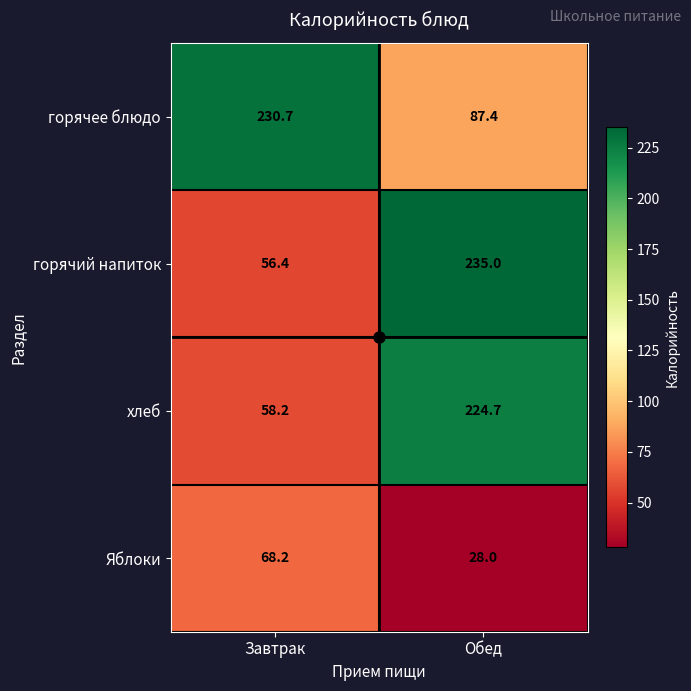

The горячее блюдо series shows 230.7 at Завтрак. True or false?

True